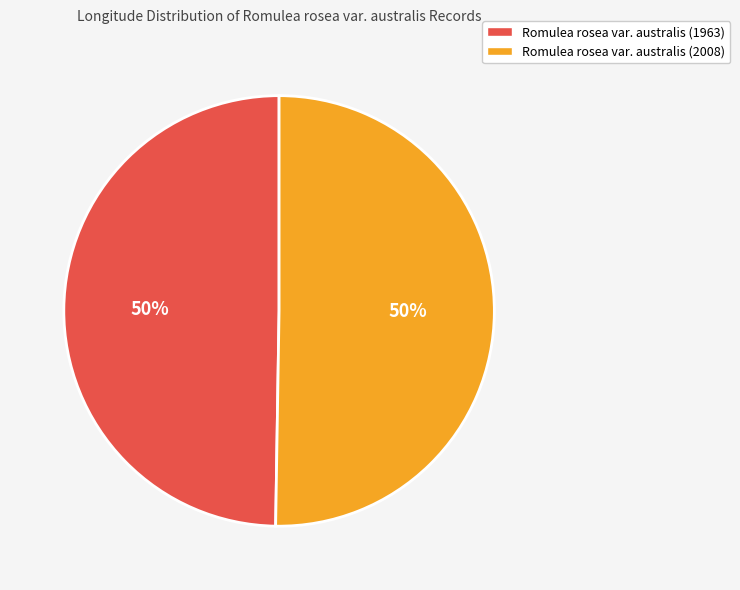

To the nearest percent, what is the combined percentage of Romulea rosea var. australis (2008) and Romulea rosea var. australis (1963)?

100%